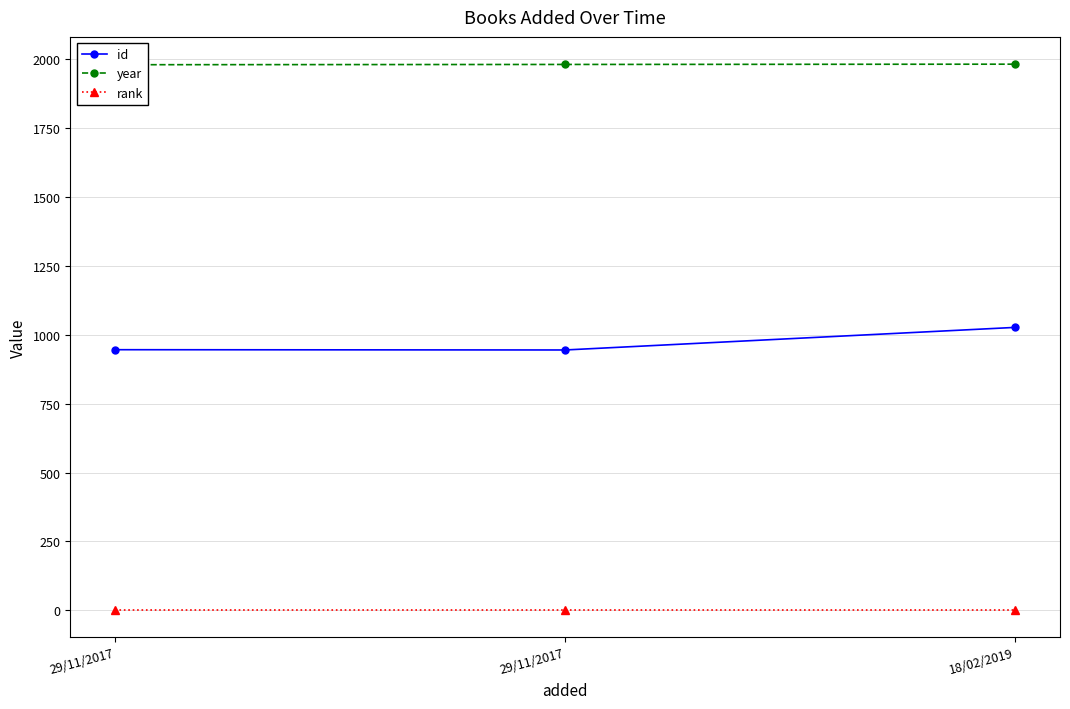

Reading right to left, list all the values displayed in this chart.

id: 1027	945	946
year: 1983	1982	1981
rank: 1	1	1